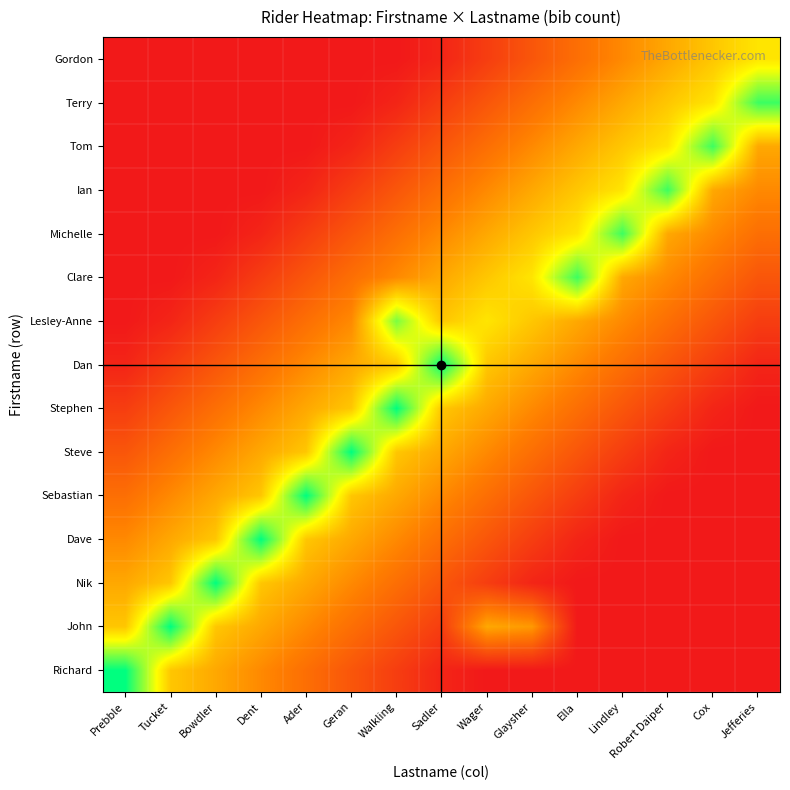

What is the spread (max minus min) of values at Lindley?

23